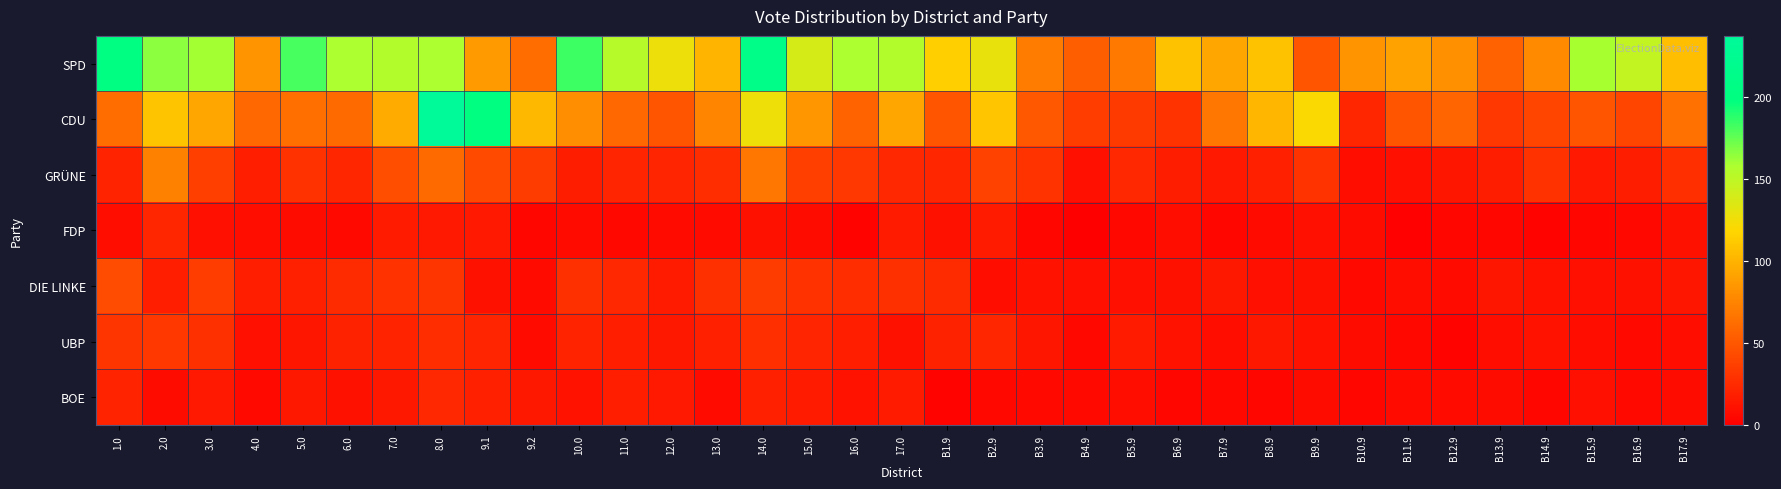

Between 15.0 and 8.0, which is larger?

8.0